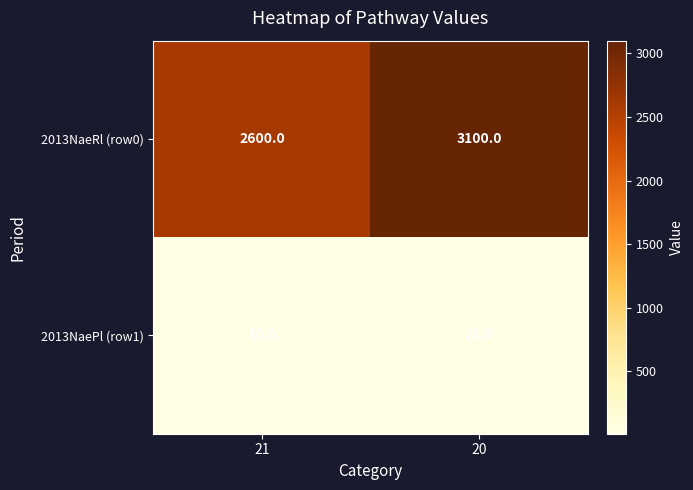

True or false: 2013NaePl (row1) has a value of 11.9 at 20.

True